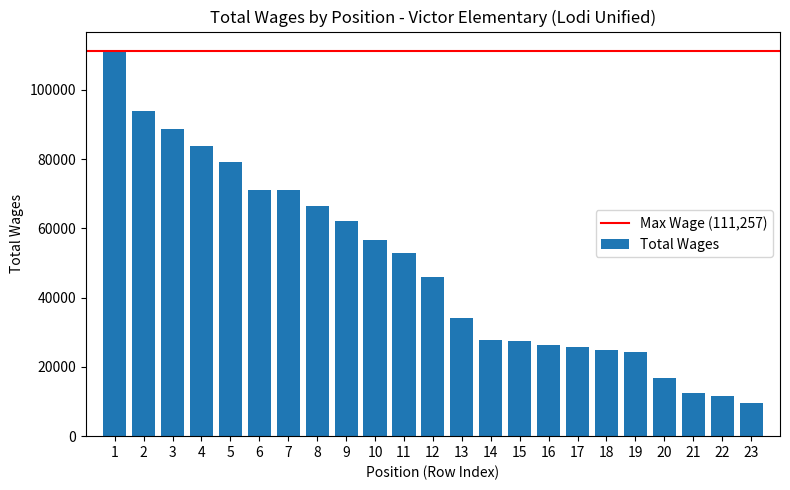

What is the value of the 6th bar from the left?

71021